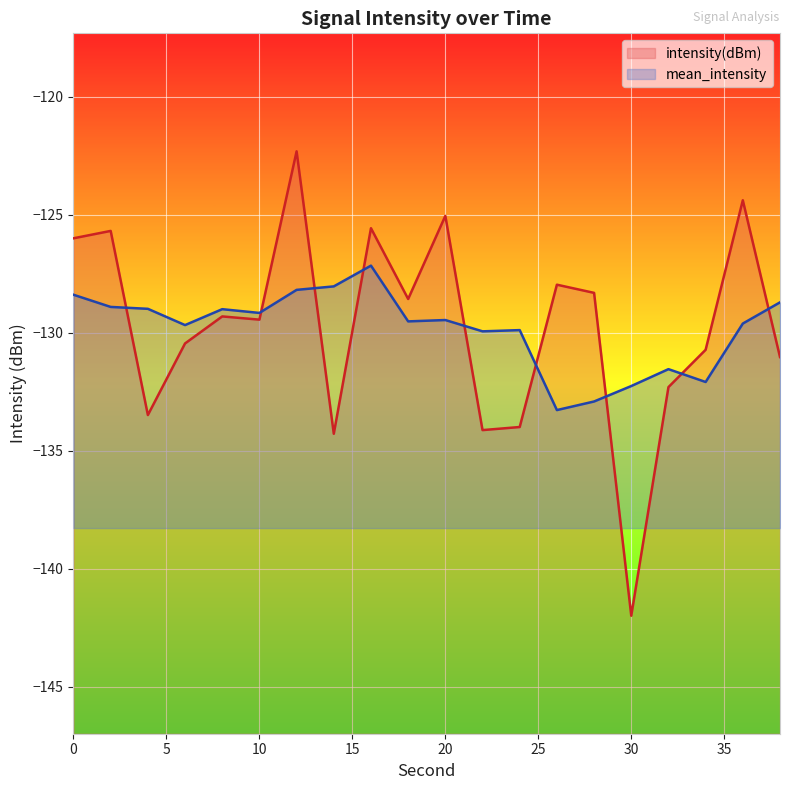

Which has a higher value, 8 or 24?

8